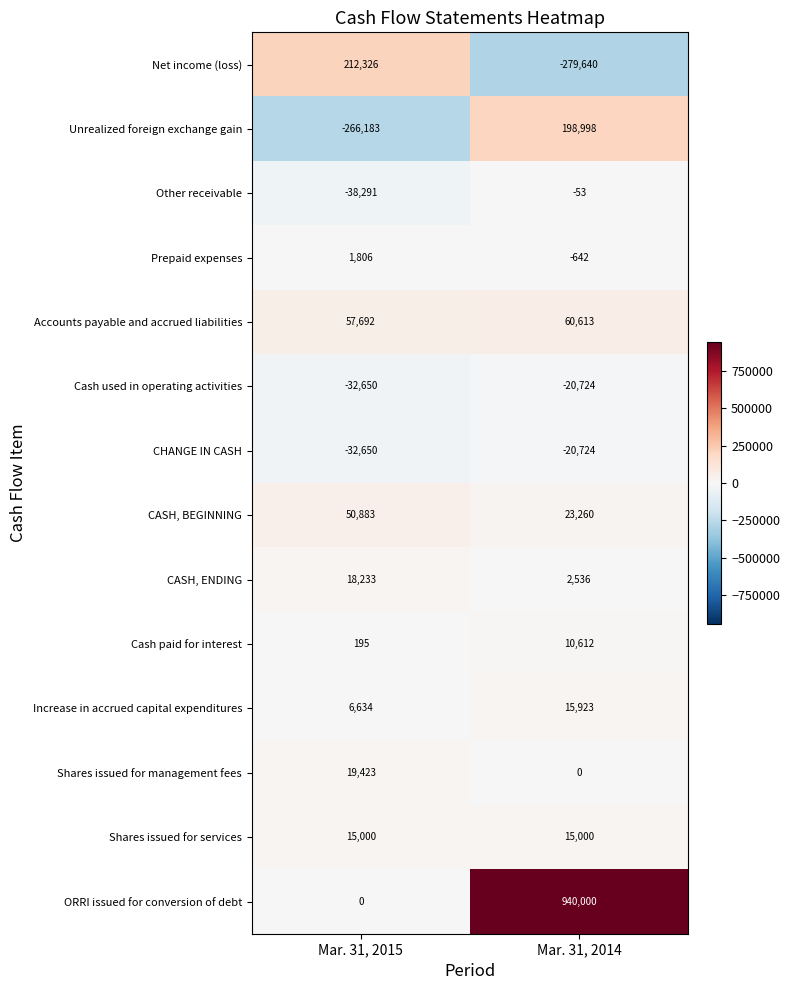

Which series has the largest total across all categories?

ORRI issued for conversion of debt